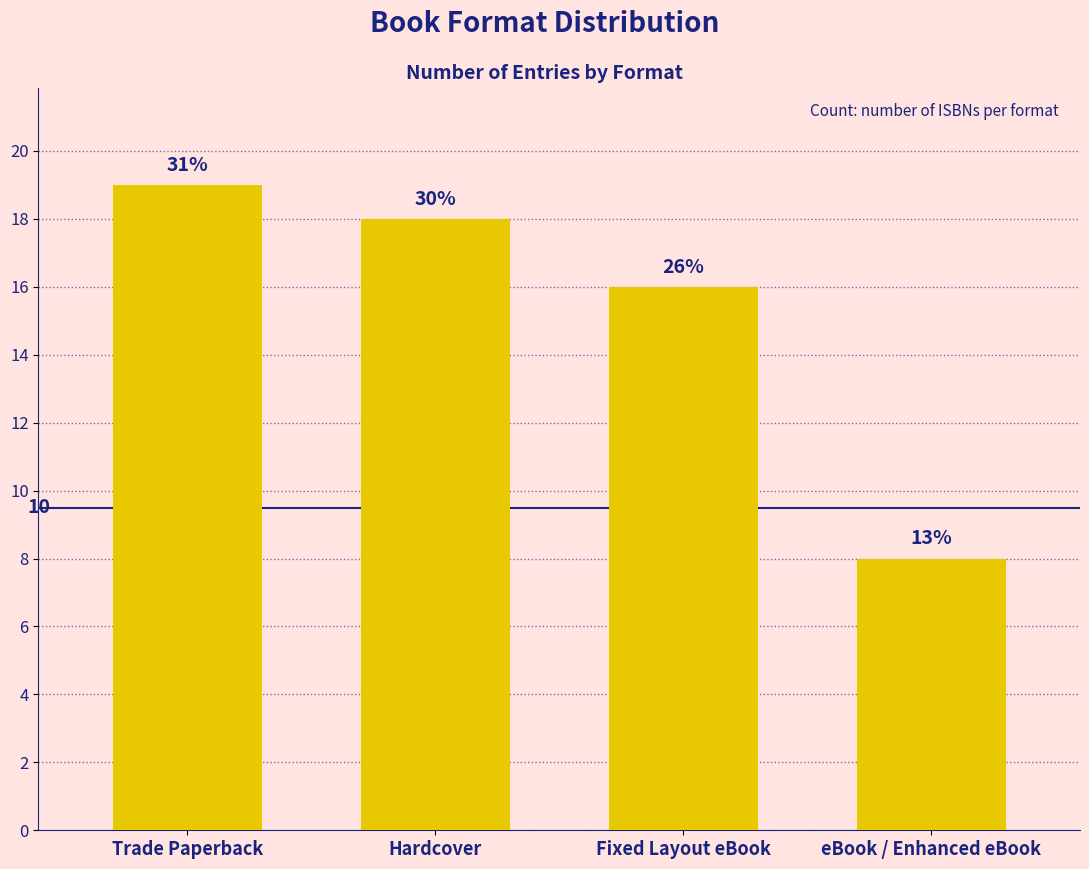

List the labels in order of value, smallest first.

eBook / Enhanced eBook, Fixed Layout eBook, Hardcover, Trade Paperback